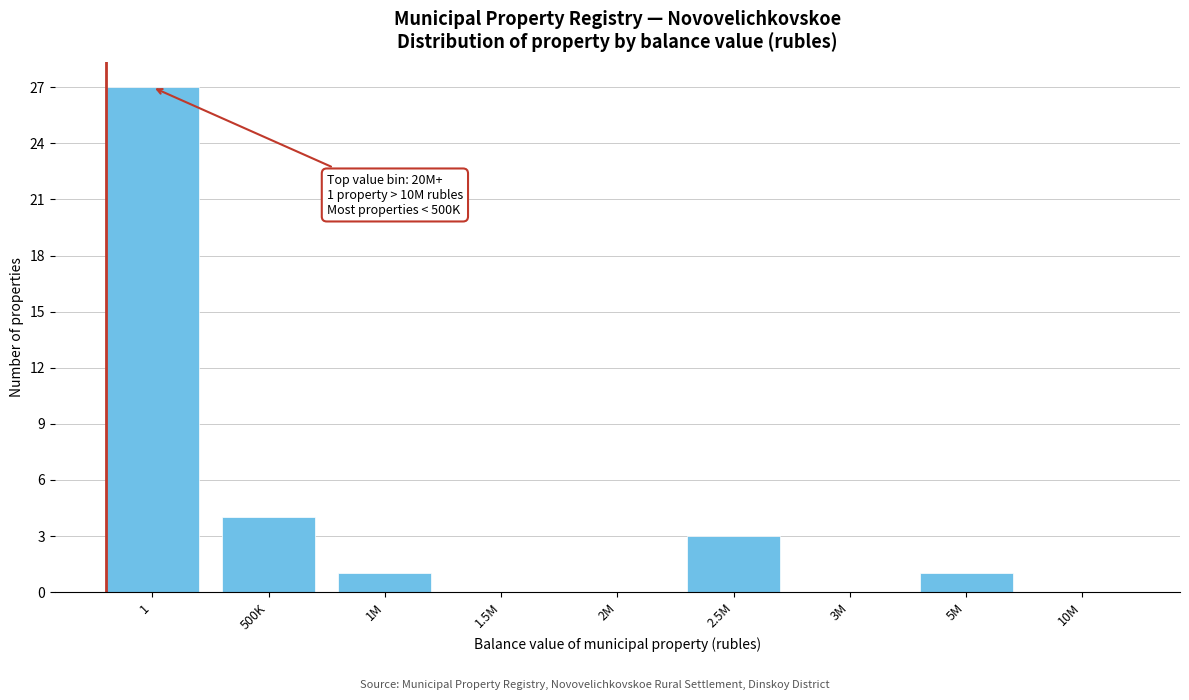

Reading left to right, transcribe all the data shown in this chart.

1=27	500K=4	1M=1	1.5M=0	2M=0	2.5M=3	3M=0	5M=1	10M=0